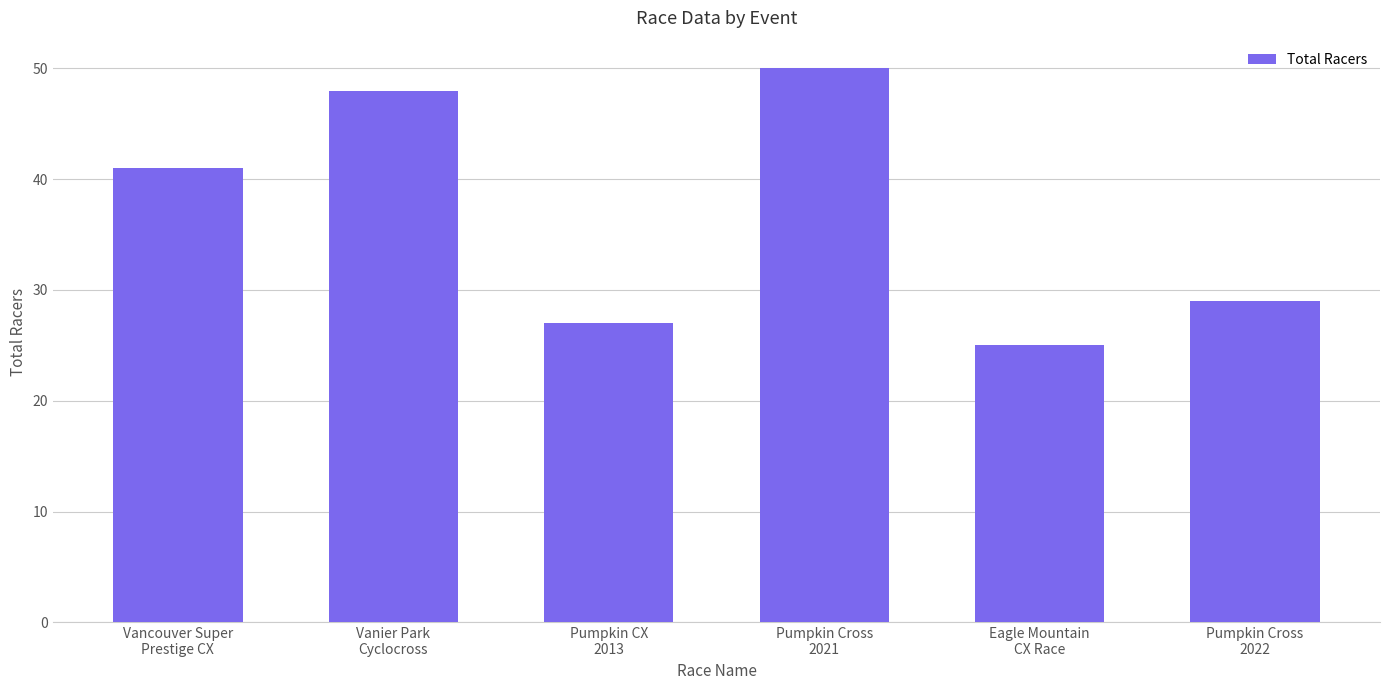

What position from the right is Eagle Mountain
CX Race?

2